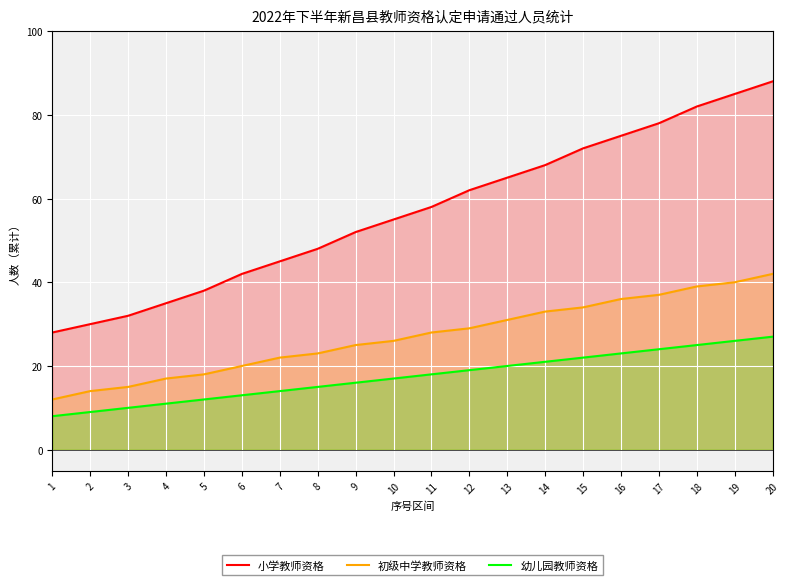

How many data points in 初级中学教师资格 are less than 28?

10